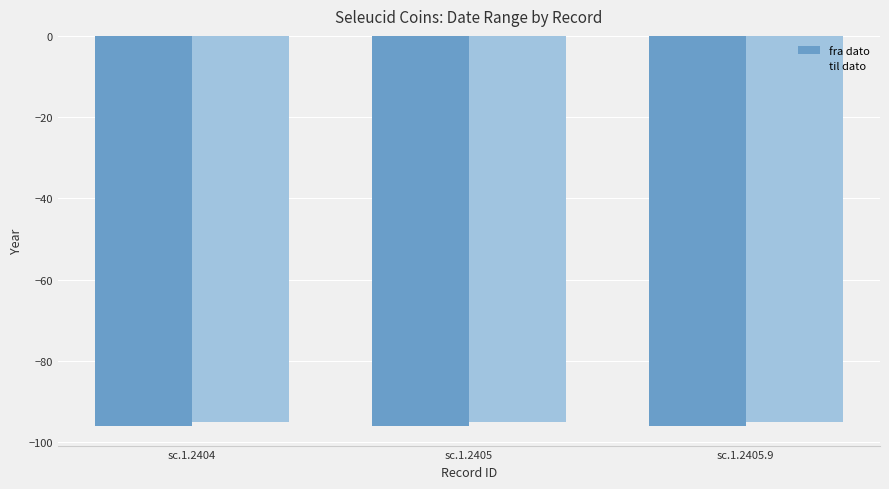

True or false: til dato has a value of -95 at sc.1.2405.

True